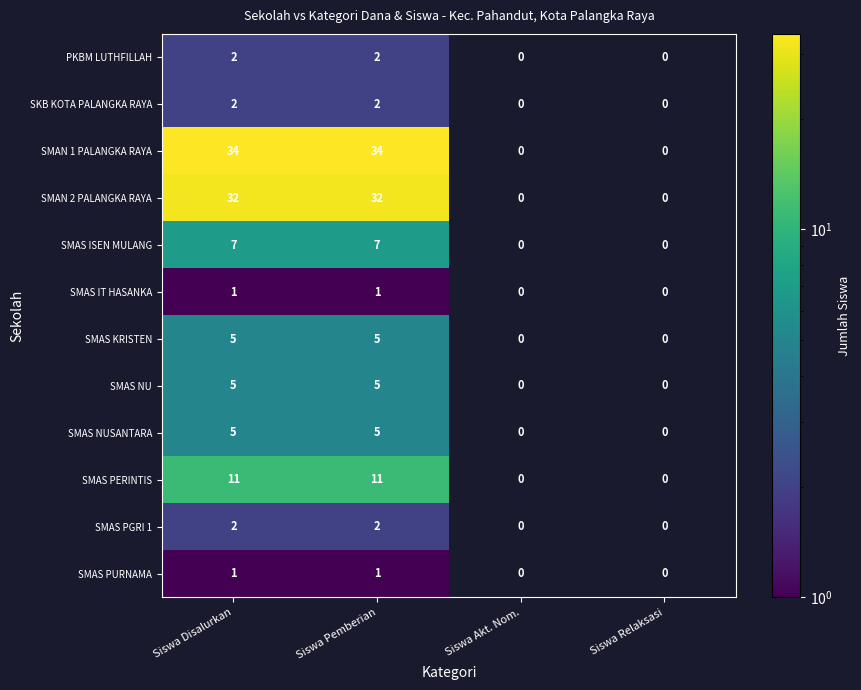

Is it true that SMAS KRISTEN equals 3 at Siswa Pemberian?

False